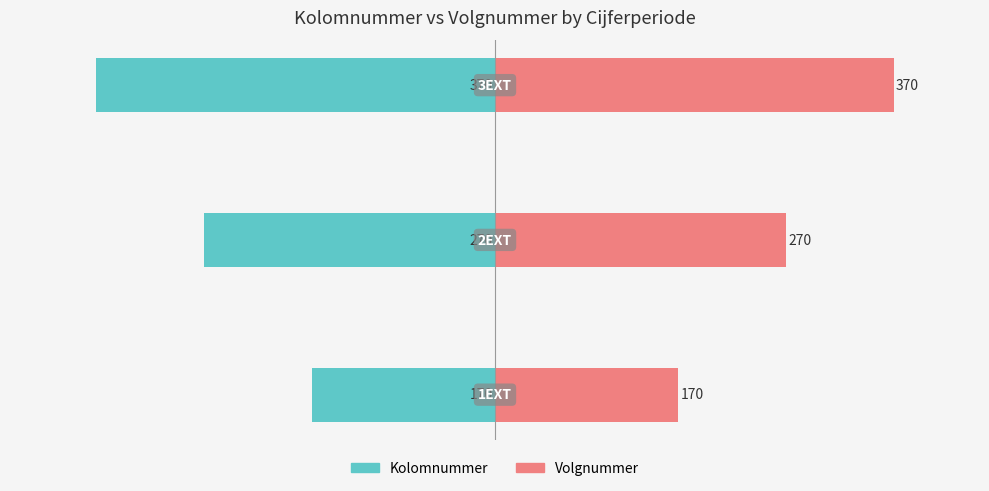

What is the sum of all Volgnummer values?

810